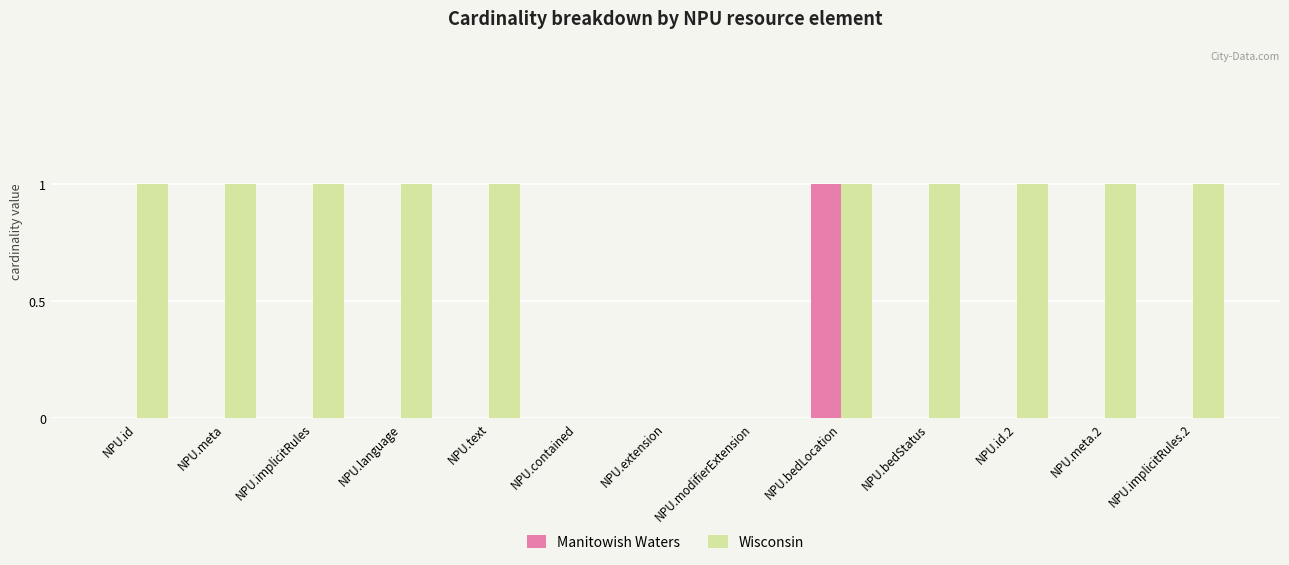

Reading left to right, what are all the values shown in this chart?

Manitowish Waters: NPU.id=0	NPU.meta=0	NPU.implicitRules=0	NPU.language=0	NPU.text=0	NPU.contained=0	NPU.extension=0	NPU.modifierExtension=0	NPU.bedLocation=1	NPU.bedStatus=0	NPU.id.2=0	NPU.meta.2=0	NPU.implicitRules.2=0
Wisconsin: NPU.id=1	NPU.meta=1	NPU.implicitRules=1	NPU.language=1	NPU.text=1	NPU.contained=0	NPU.extension=0	NPU.modifierExtension=0	NPU.bedLocation=1	NPU.bedStatus=1	NPU.id.2=1	NPU.meta.2=1	NPU.implicitRules.2=1